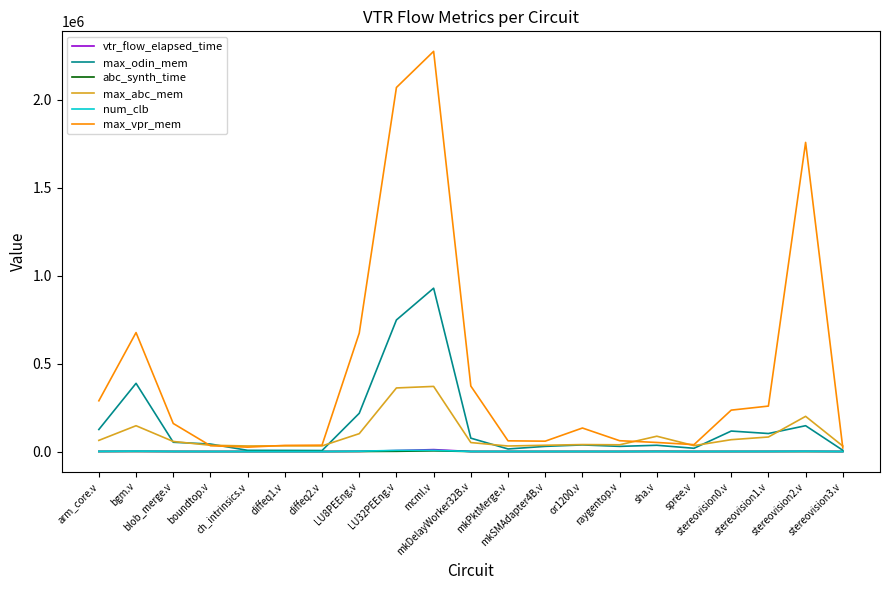

In max_odin_mem, how many points are higher than both neighbors (excluding endpoints)?

6